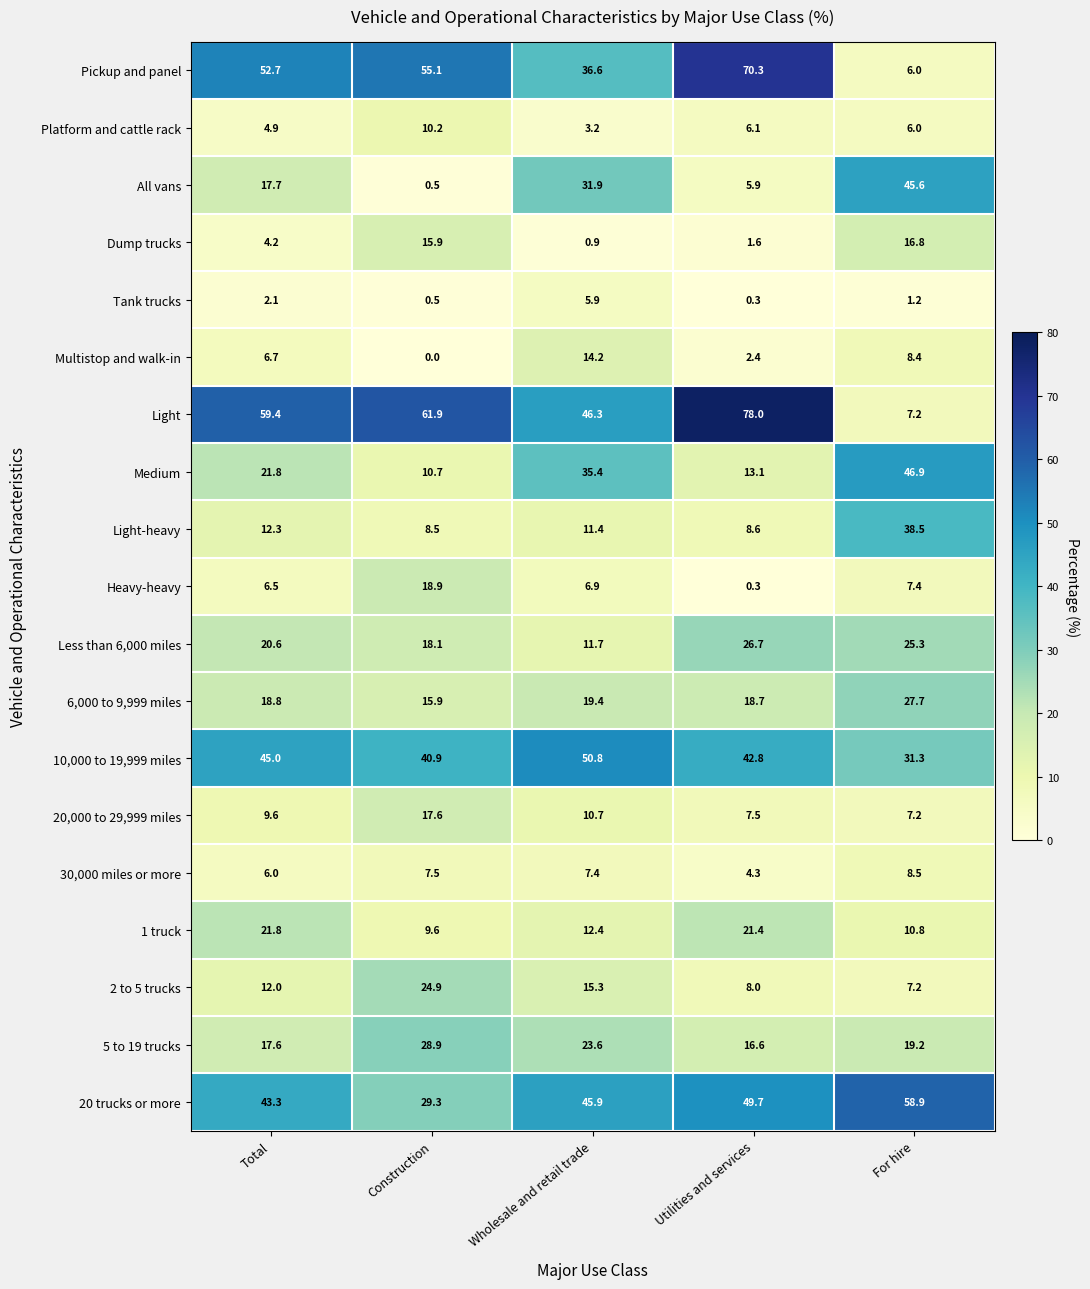

Which label corresponds to the smallest value in the chart?

Construction